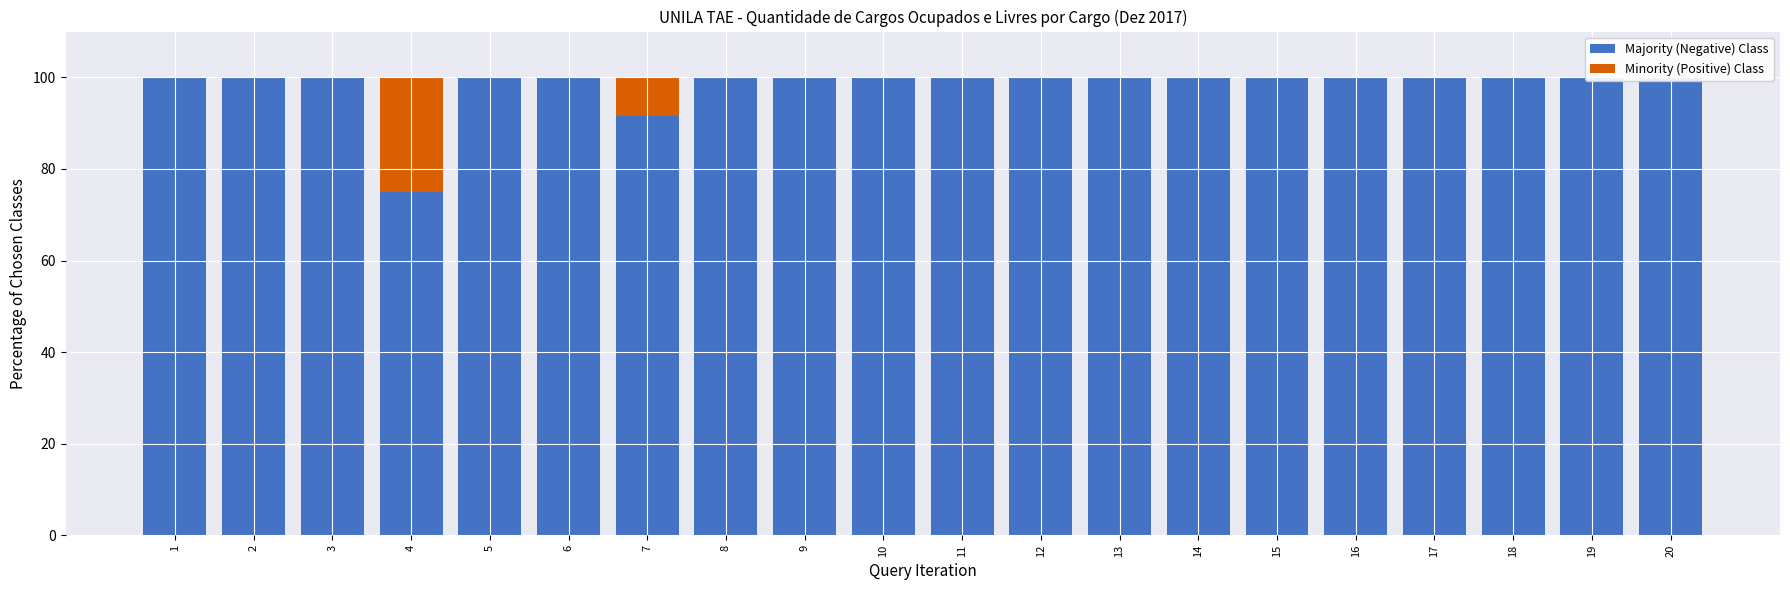

Rank the series by their average value, from highest to lowest.

Majority (Negative) Class, Minority (Positive) Class